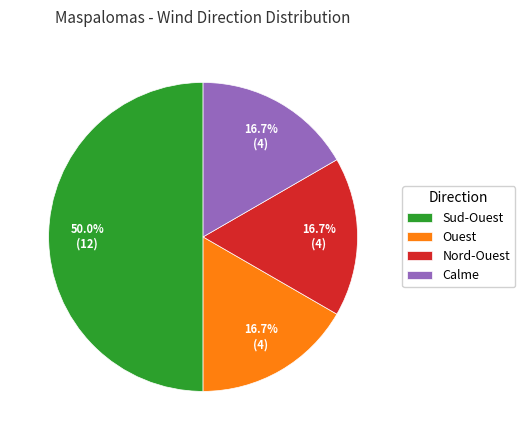

What is the largest slice in the pie chart?

Sud-Ouest